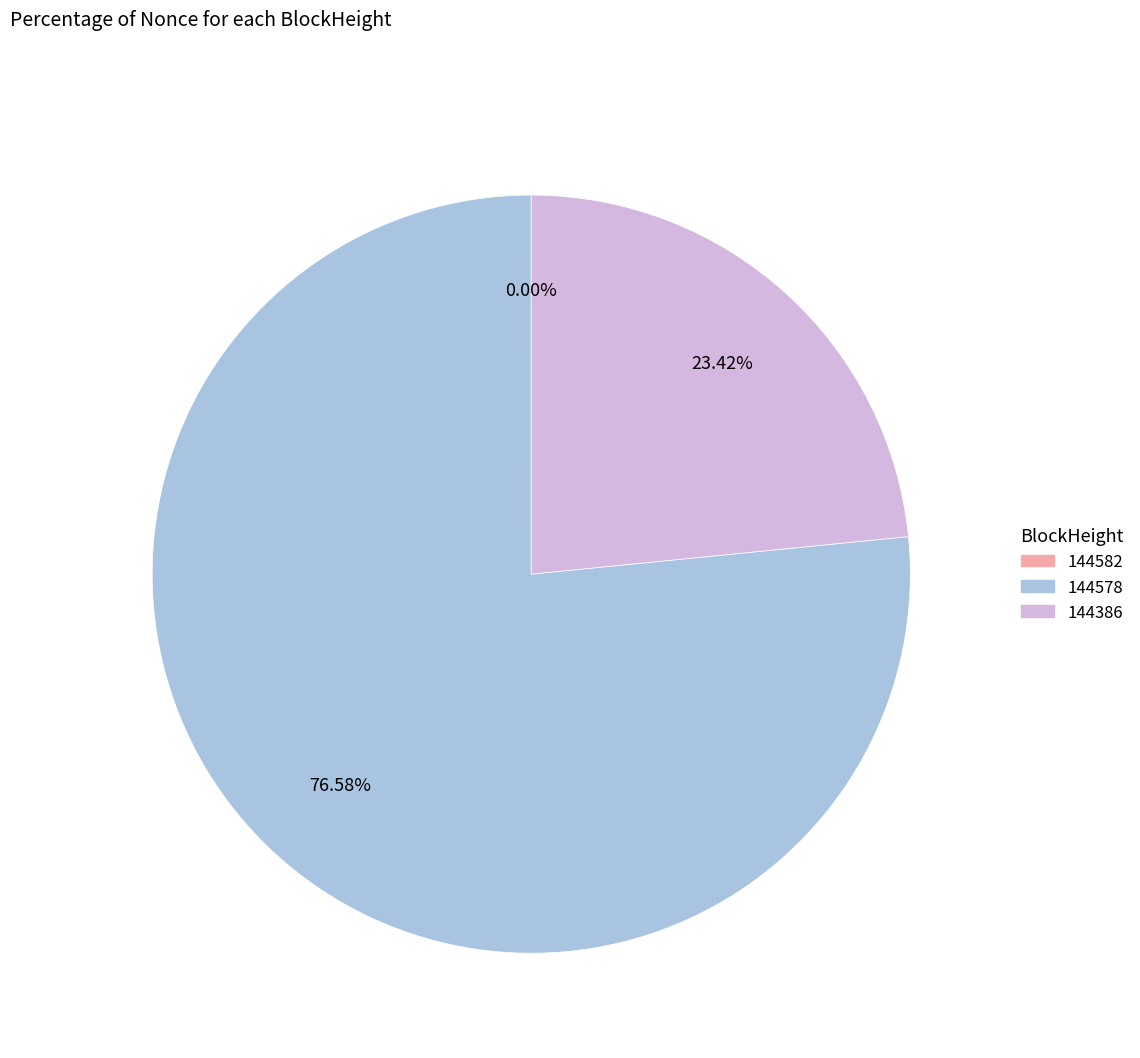

Does any single category account for the majority?

Yes